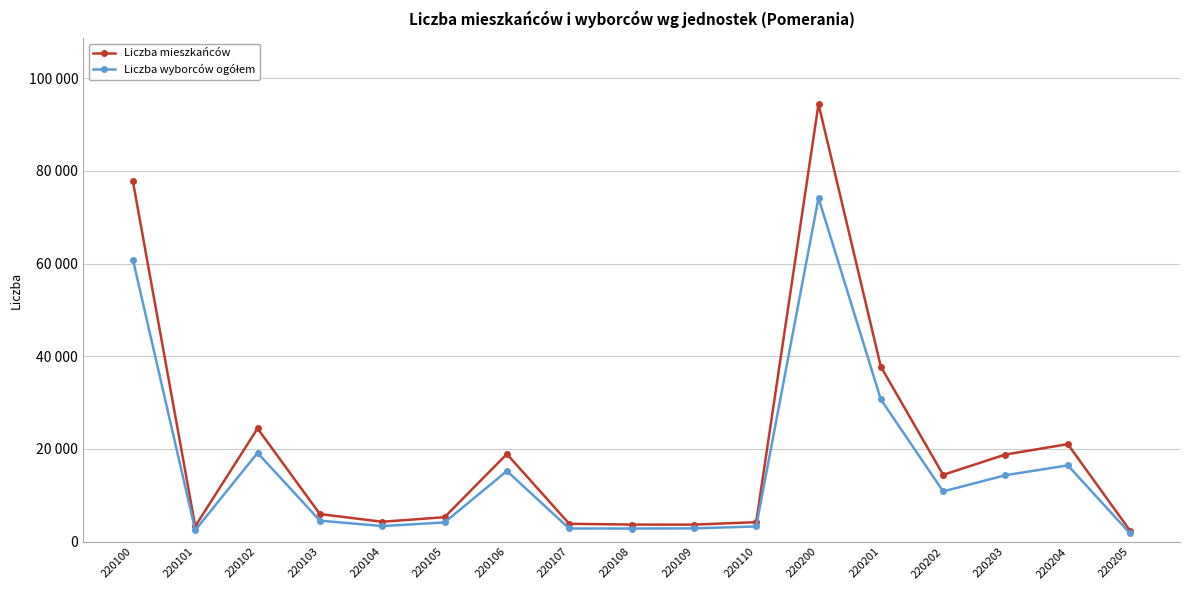

Which series has the widest spread of values?

Liczba mieszkańców